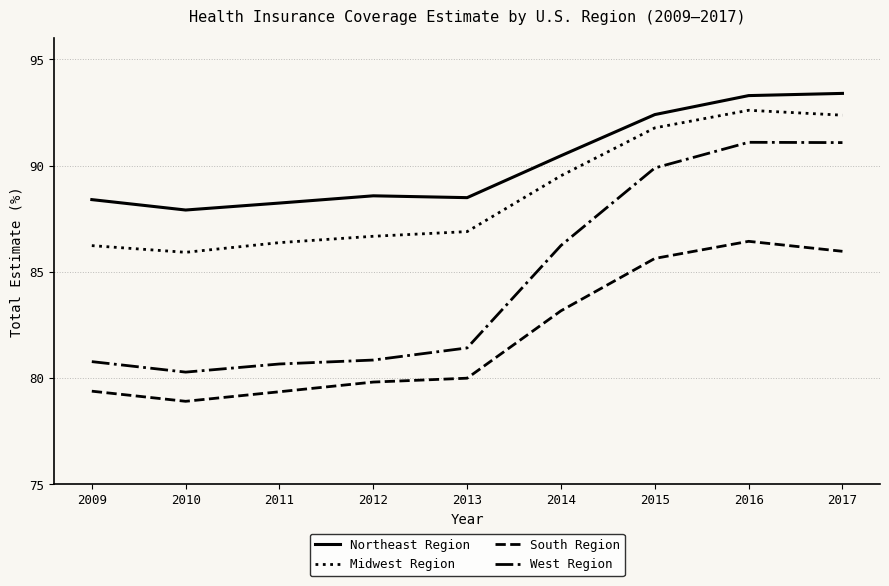

Is the value of West Region at 2010 greater than the value of Midwest Region at 2014?

No